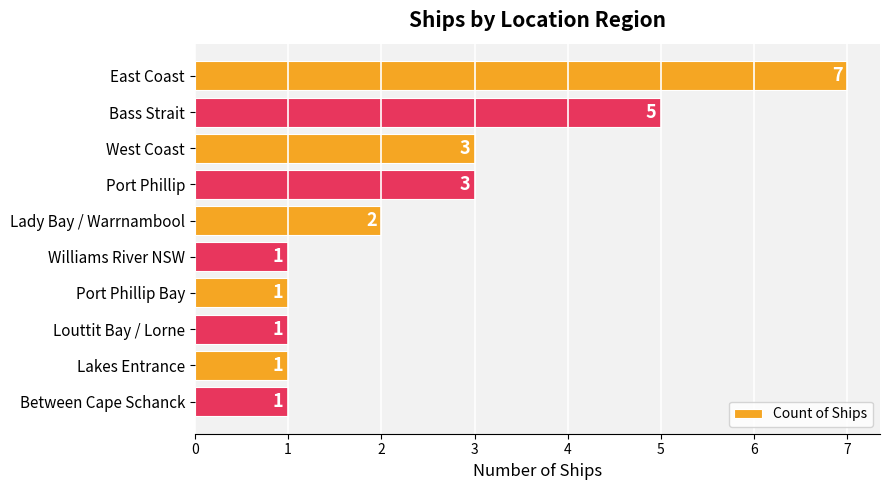

Reading top to bottom, what are all the values shown in this chart?

7	5	3	3	2	1	1	1	1	1